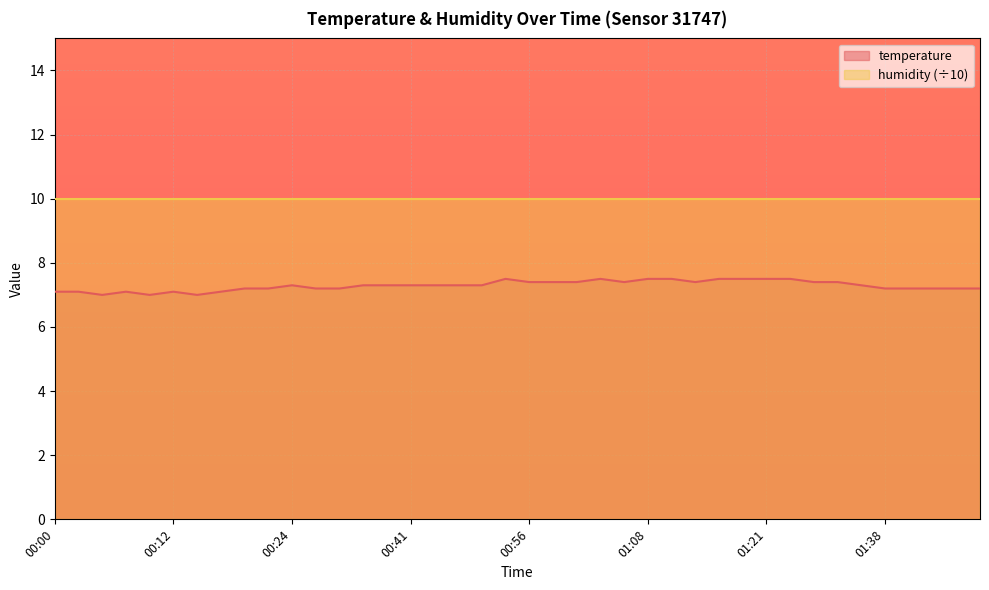

How many interior local valleys (lower than both neighbors) does the data have?

5